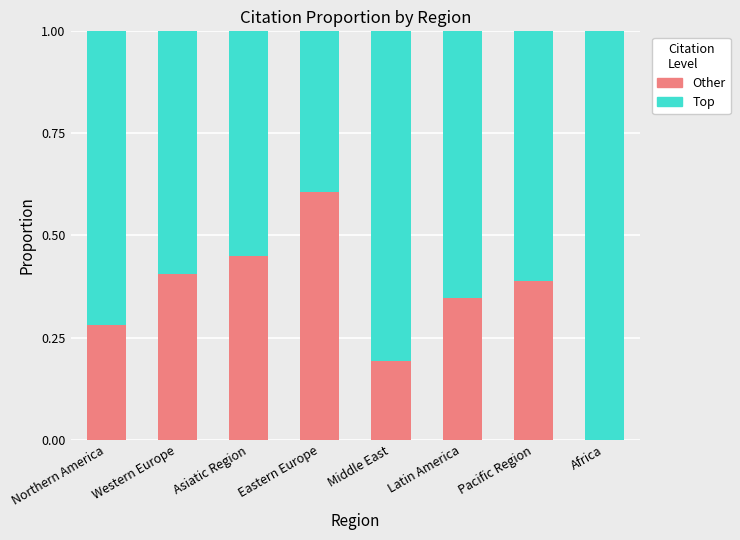

What is the total value across all series at Northern America?

1.0